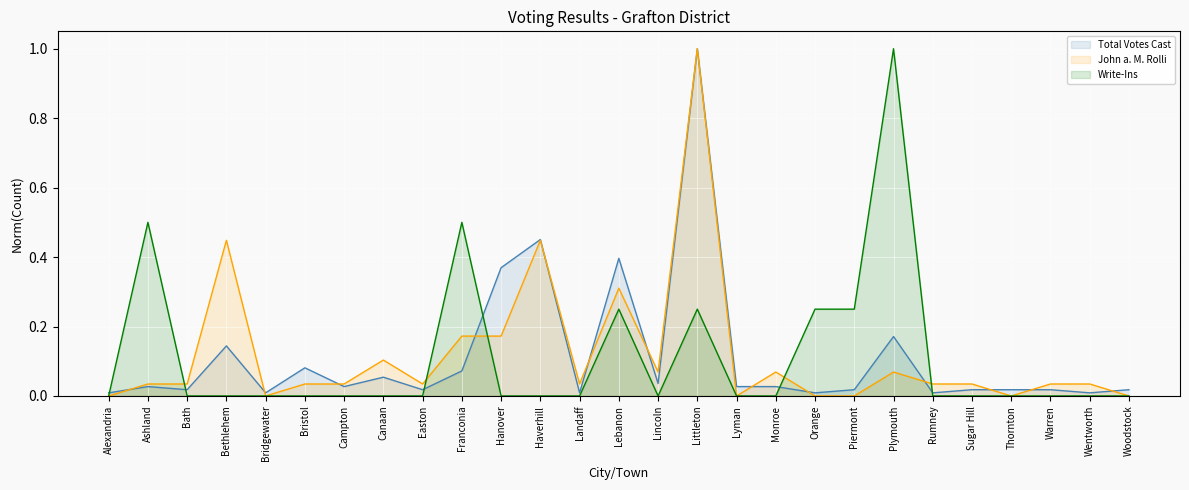

Which series has the widest spread of values?

John a. M. Rolli